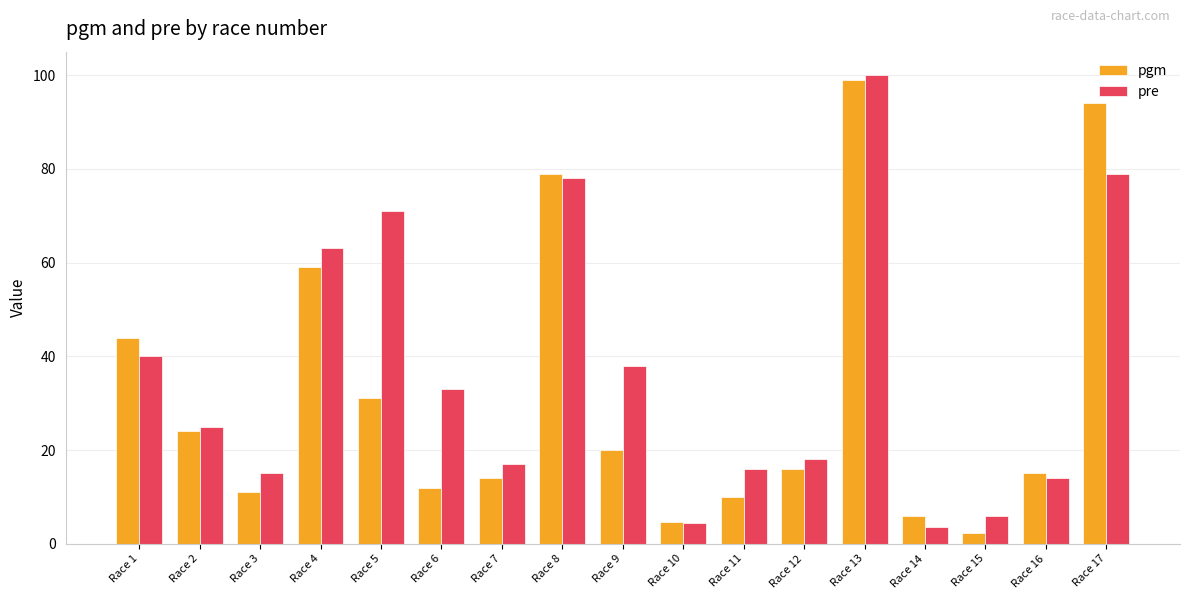

What is the average value of the pgm series?

31.8